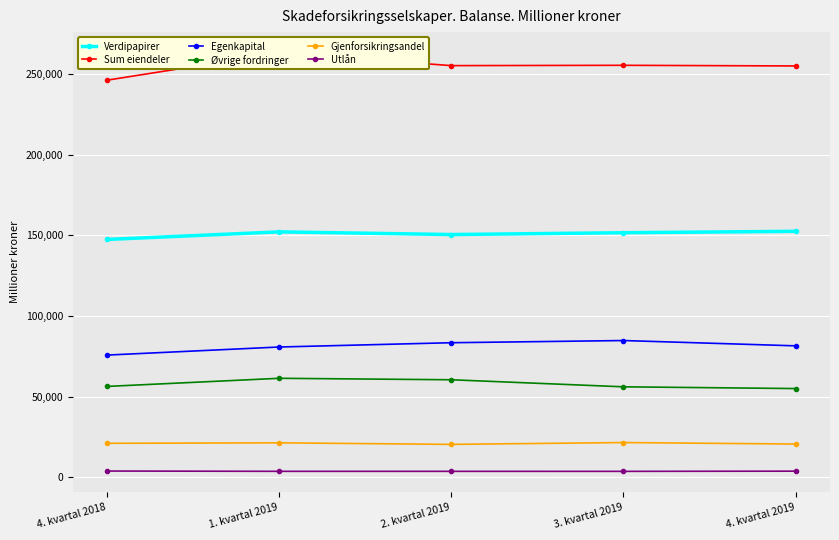

Which series has the largest total across all categories?

Sum eiendeler